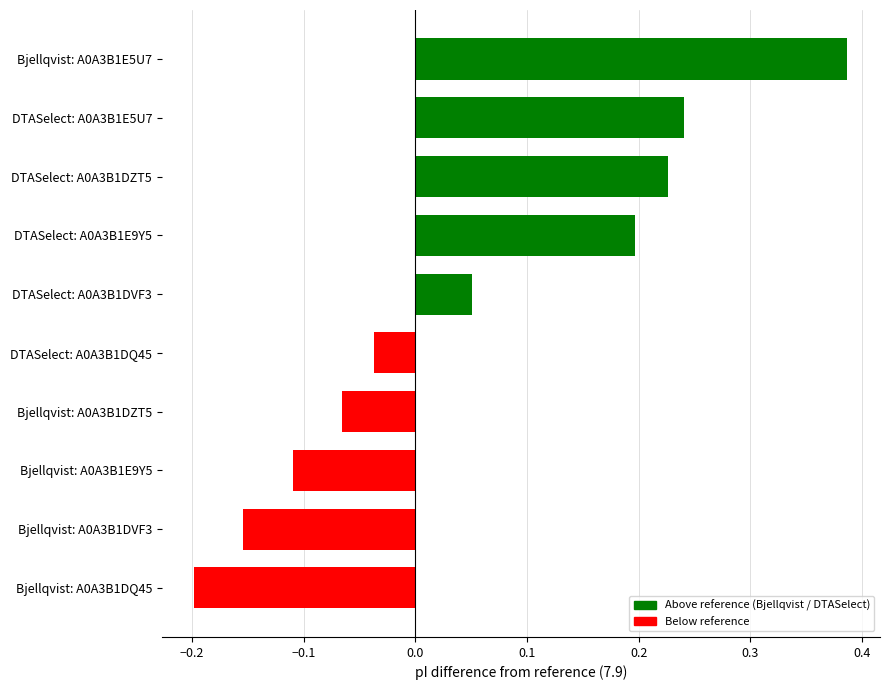

What is the sum of all values?

0.5